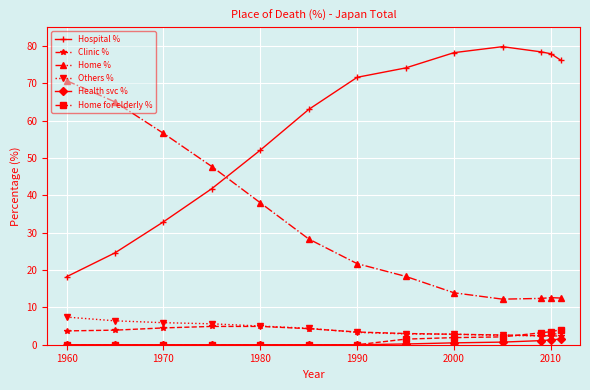

True or false: Hospital % and Others % intersect in this chart.

False